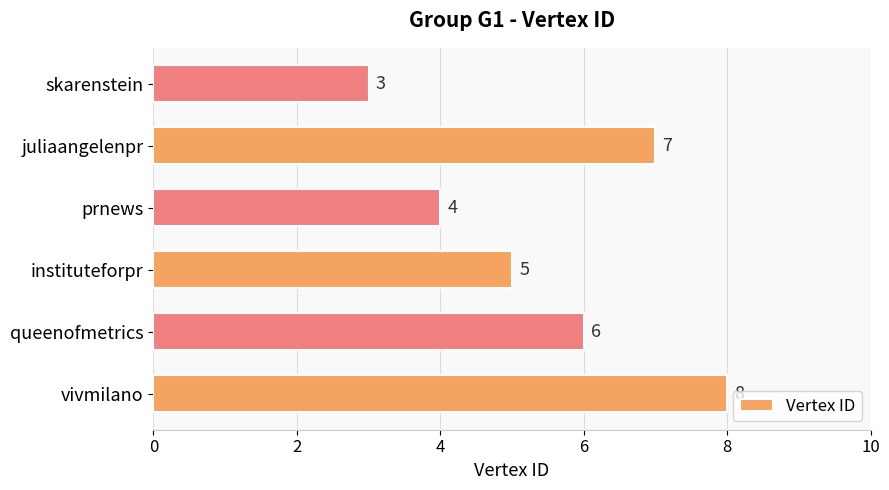

List the labels in order of value, largest first.

vivmilano, juliaangelenpr, queenofmetrics, instituteforpr, prnews, skarenstein